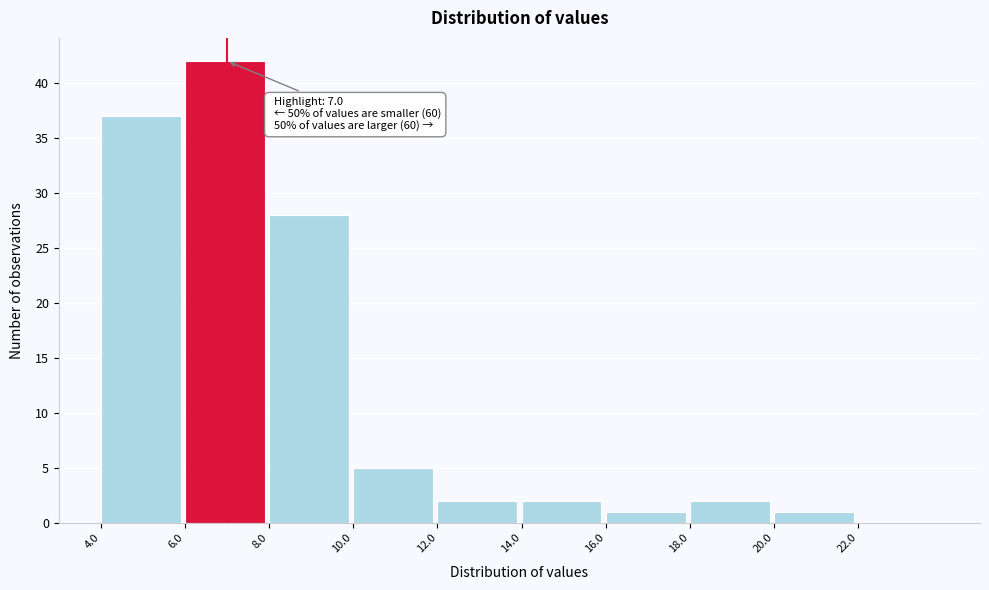

Which range on the x-axis has the tallest bar?

6 to 8